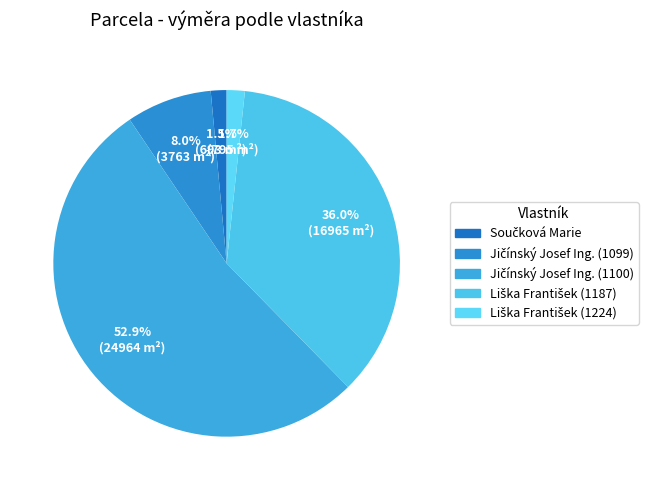

True or false: Liška František (1187) accounts for 36% of the total.

True